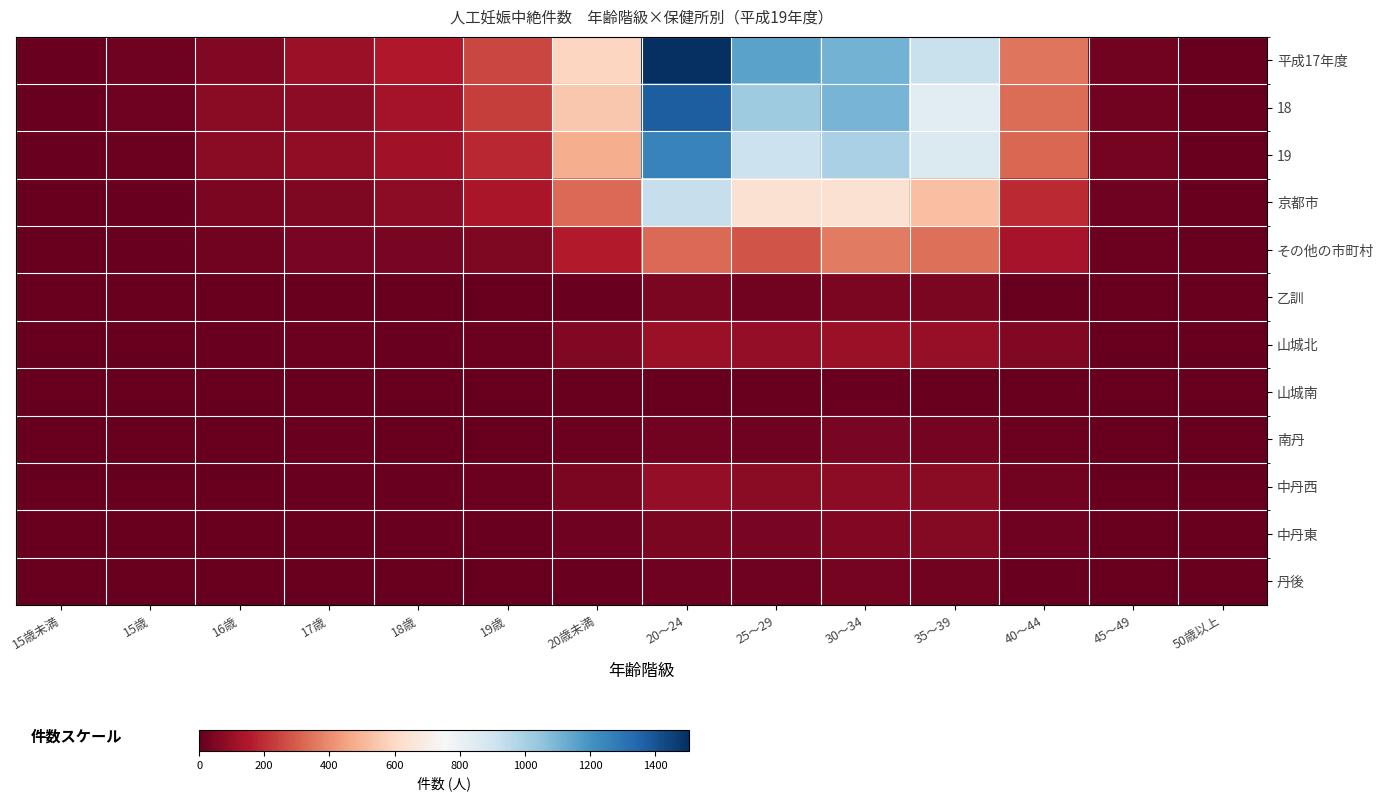

At which category is the sum across all series the highest?

20～24